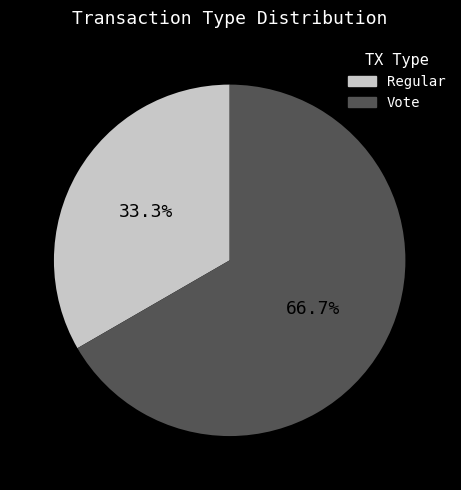

To the nearest percent, what percentage of the pie is Regular?

33%